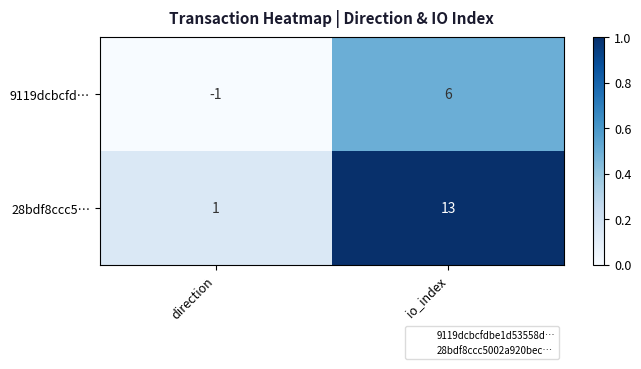

Rank the series by their maximum value, from lowest to highest.

9119dcbcfd…, 28bdf8ccc5…